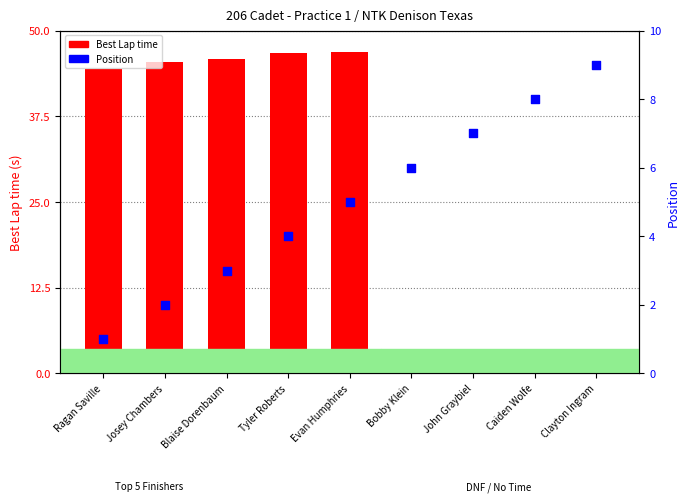

Which series contains the highest Y value?

Best Lap time